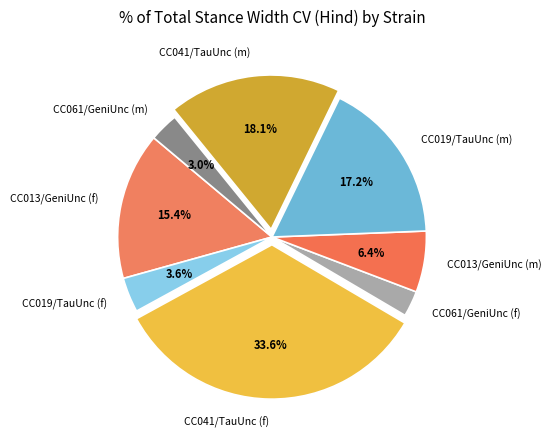

Which has a higher value, CC061/GeniUnc (m) or CC041/TauUnc (f)?

CC041/TauUnc (f)